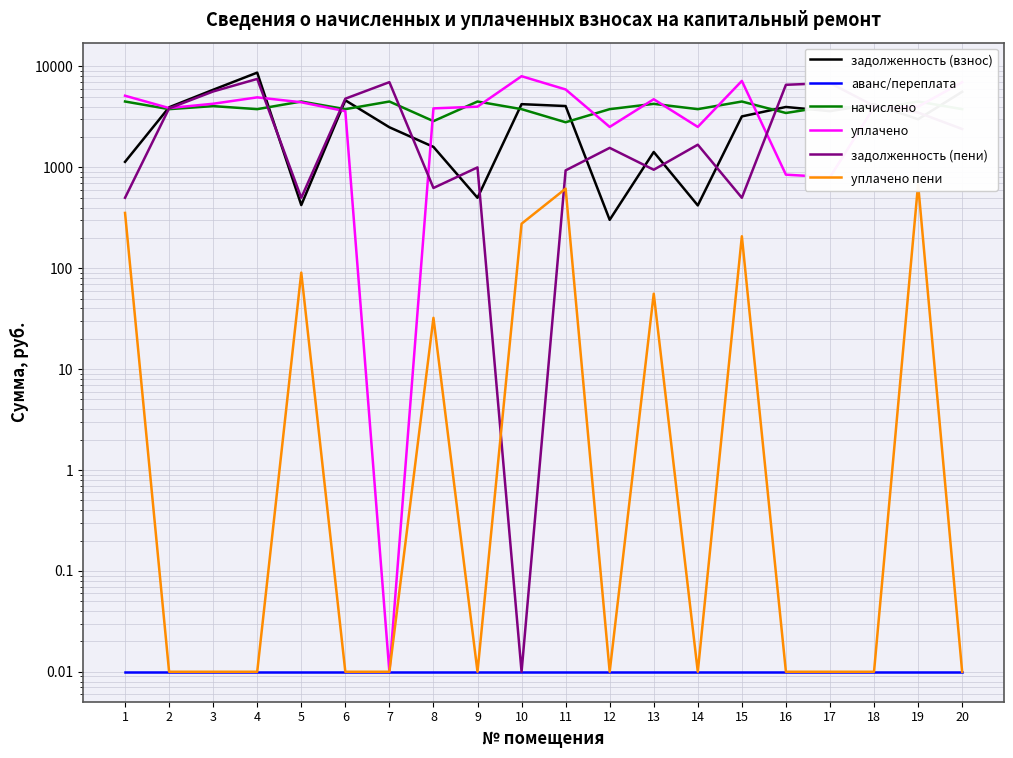

What is the minimum value for начислено?

2799.4